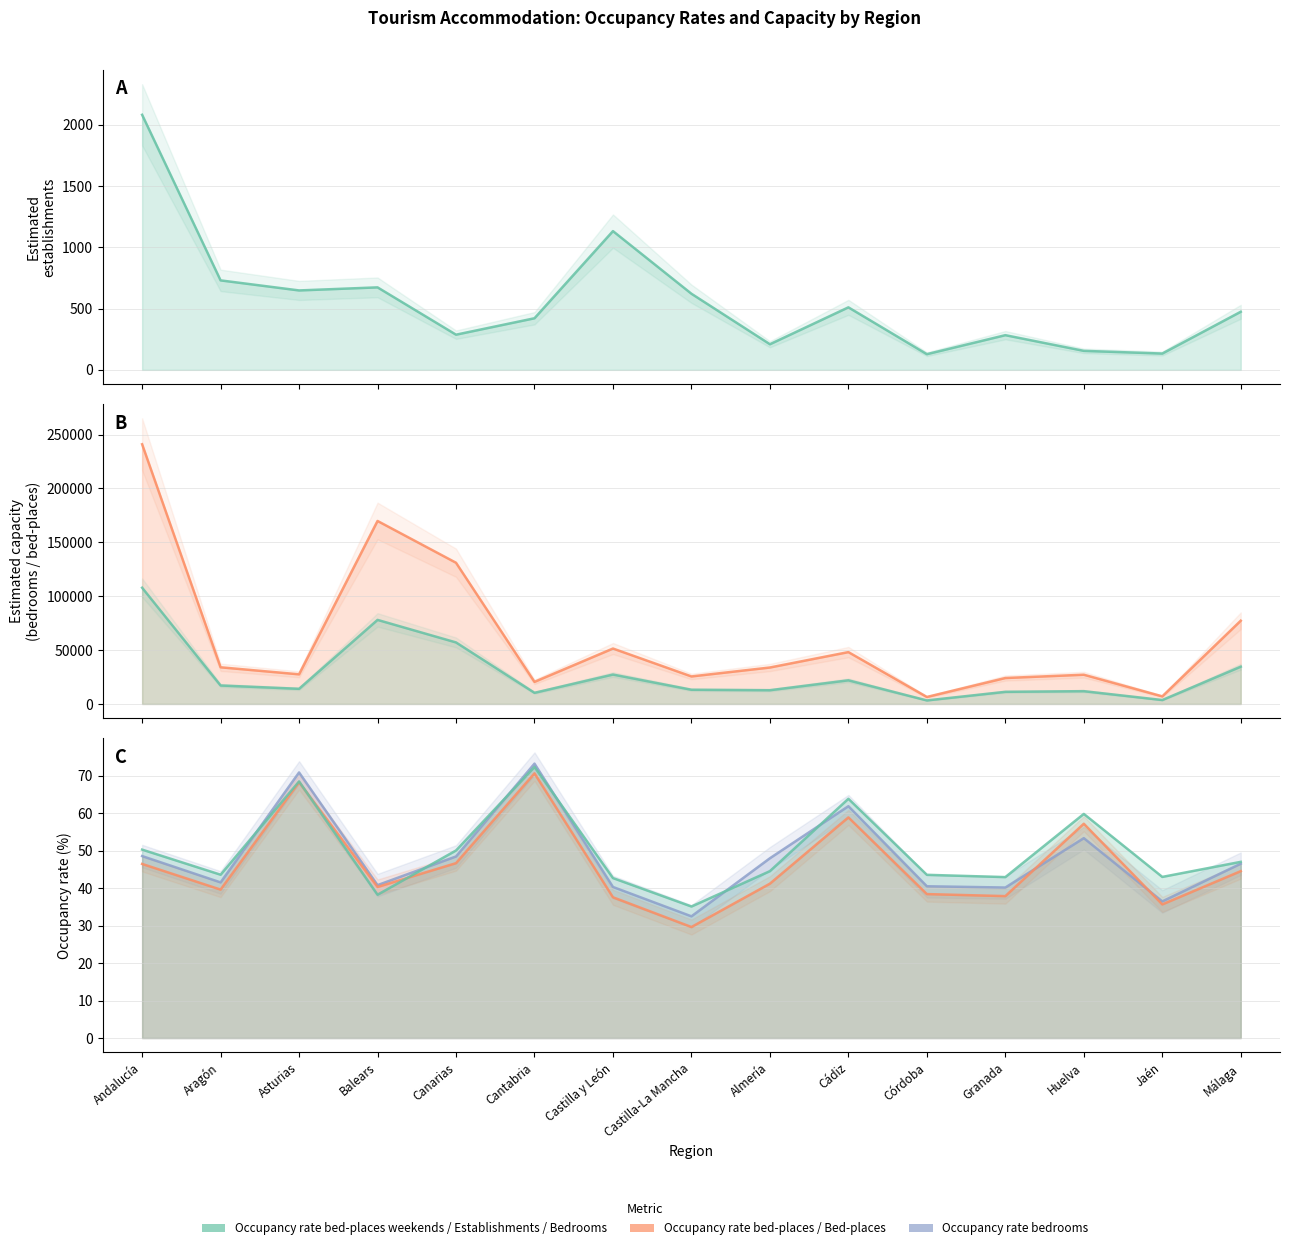

How many interior local valleys does the Estimated bed-places series have?

5